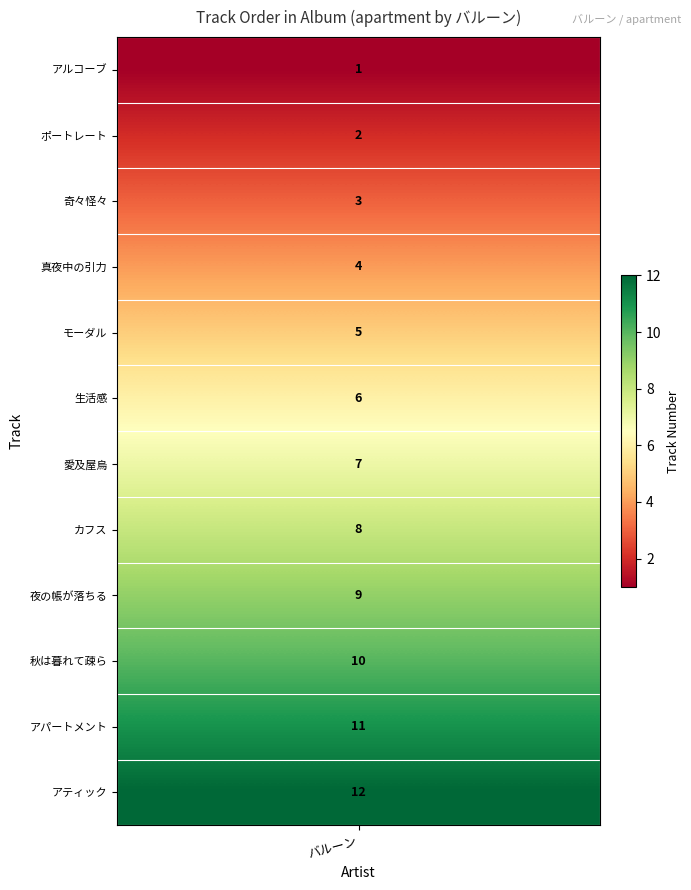

Where does the data first go above 7?

7